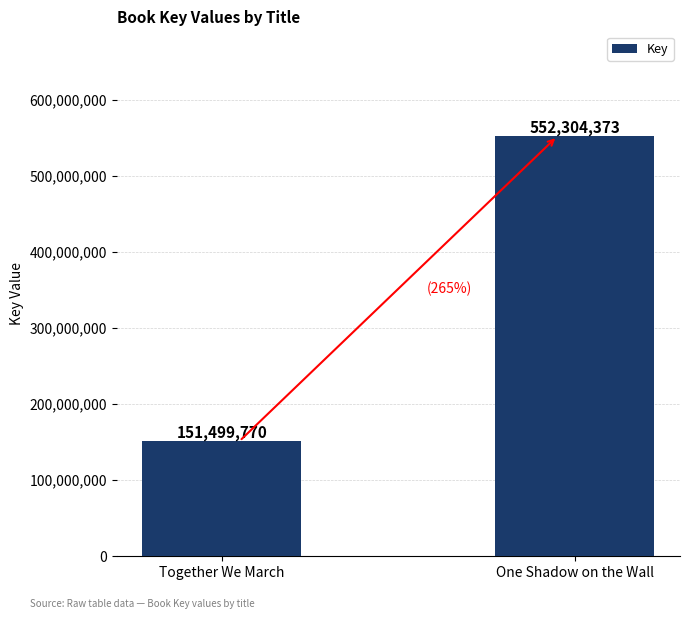

Rank the categories by value from highest to lowest.

One Shadow on the Wall, Together We March